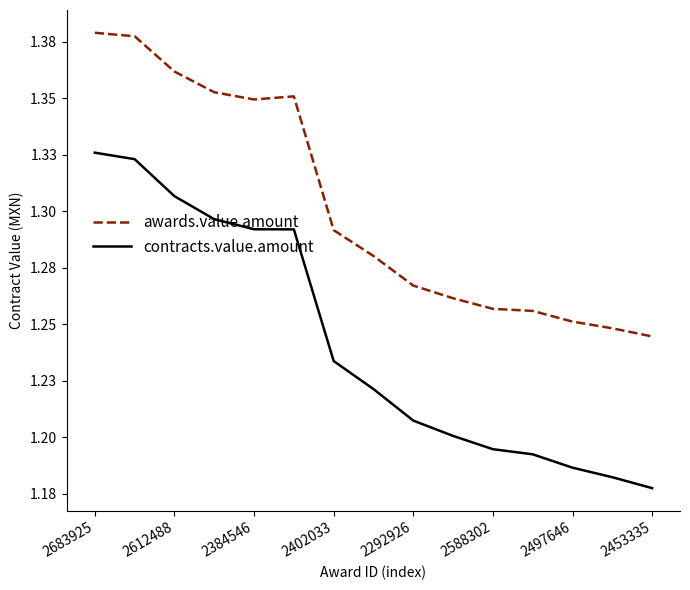

What is the label of the 6th point from the left?

2588302